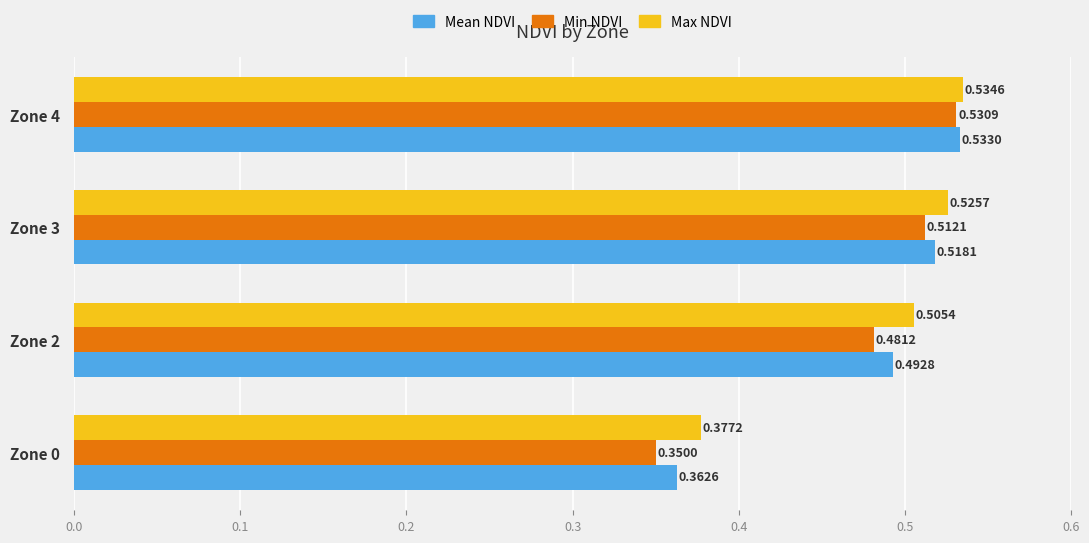

Rank the series by their maximum value, from lowest to highest.

Min NDVI, Mean NDVI, Max NDVI